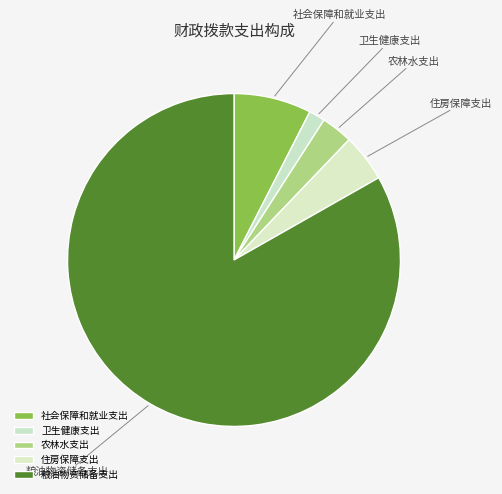

Combined, do 粮油物资储备支出 and 住房保障支出 account for over 50%?

Yes